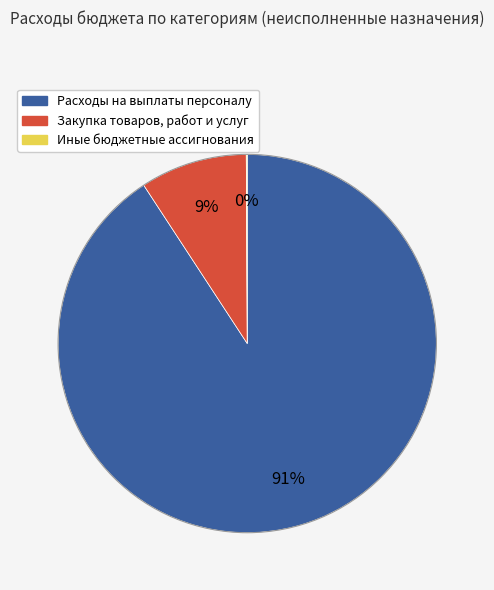

What is the largest slice in the pie chart?

Расходы на выплаты персоналу